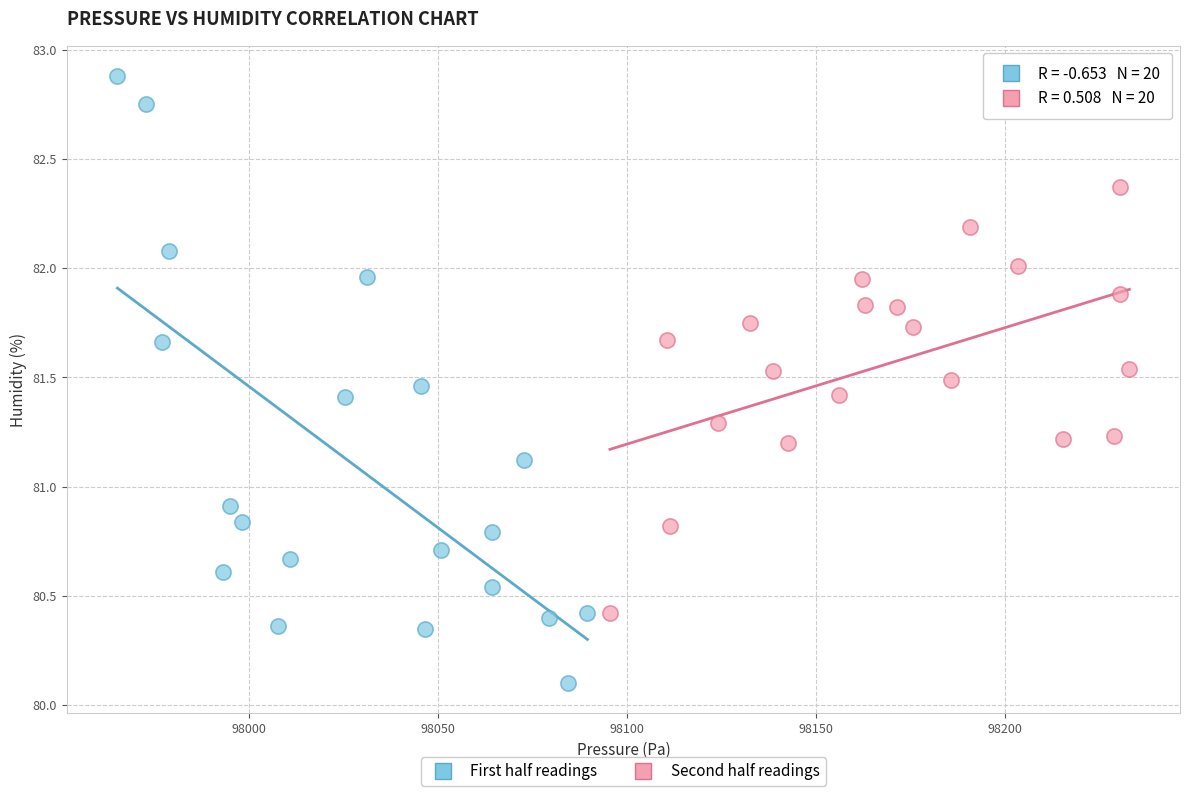

What are all the series names shown in the legend?

First half readings, Second half readings